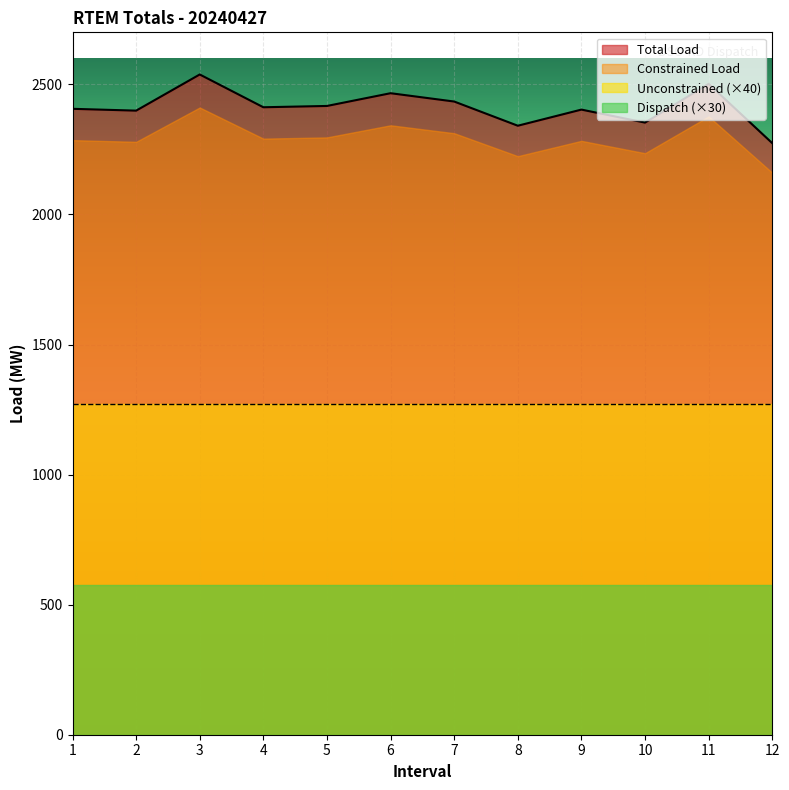

True or false: Unconstrained and Constrained Load intersect in this chart.

False